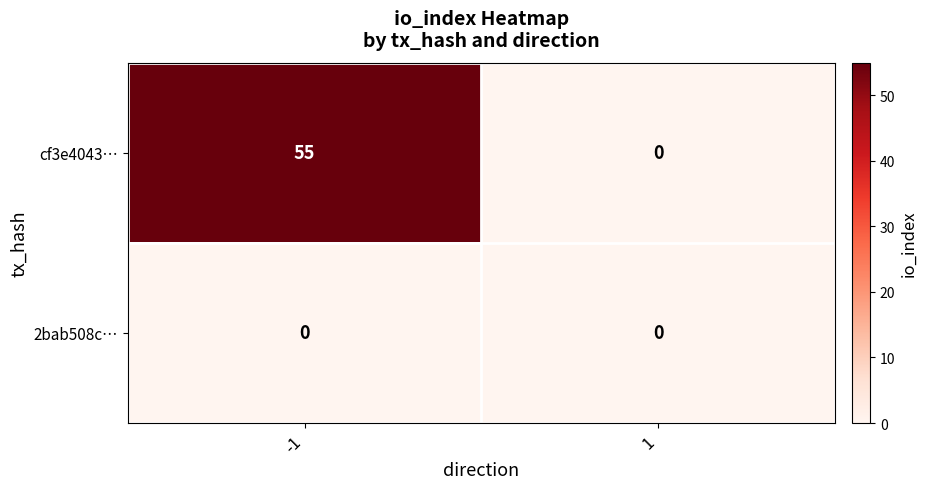

At which category is the sum across all series the highest?

-1